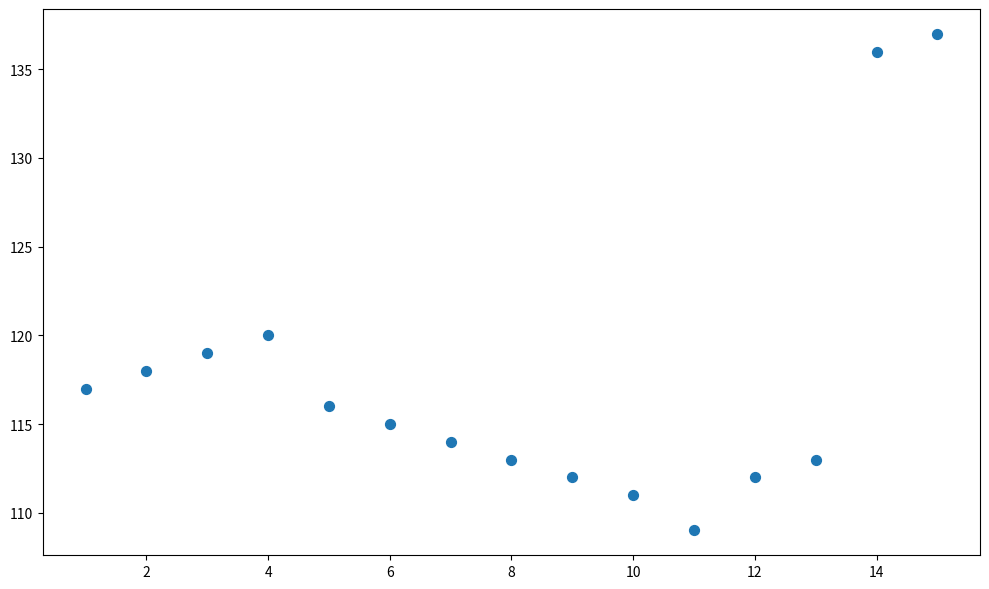

What Y value in the scatter plot is closest to 123?

120